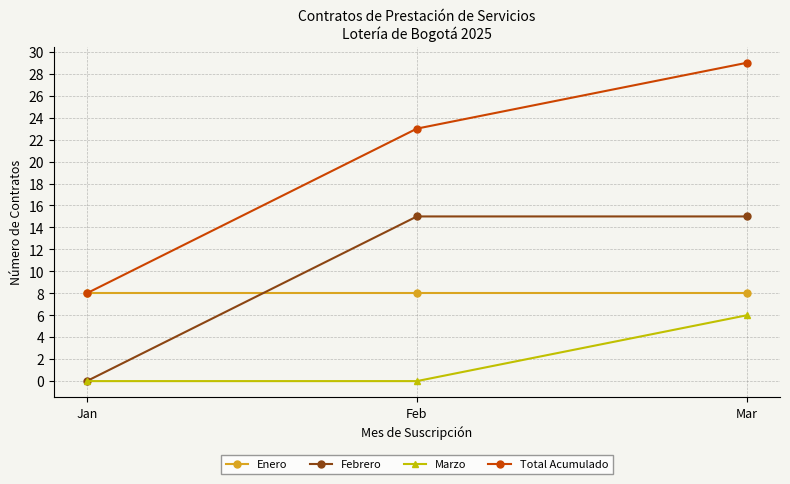

Which category has the lowest value in the Total Acumulado series?

Jan